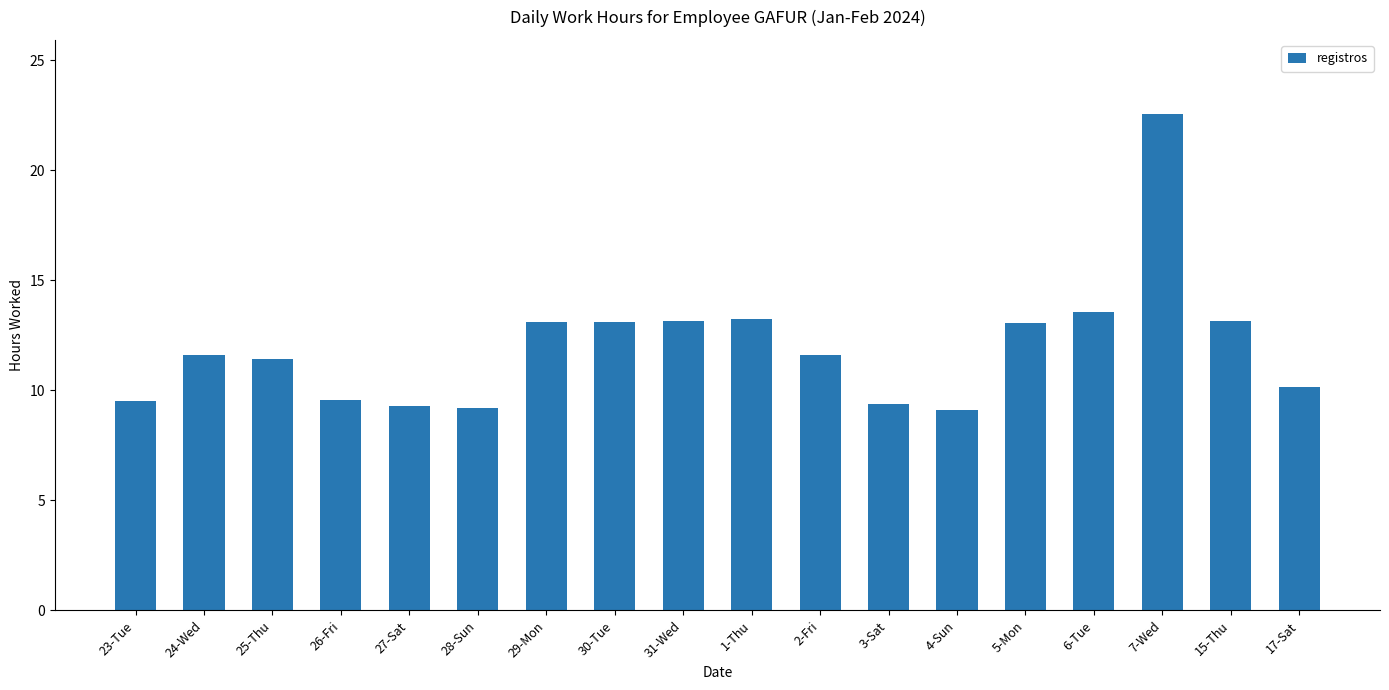

The chart shows a value of 15.1 at 23-Tue. True or false?

False